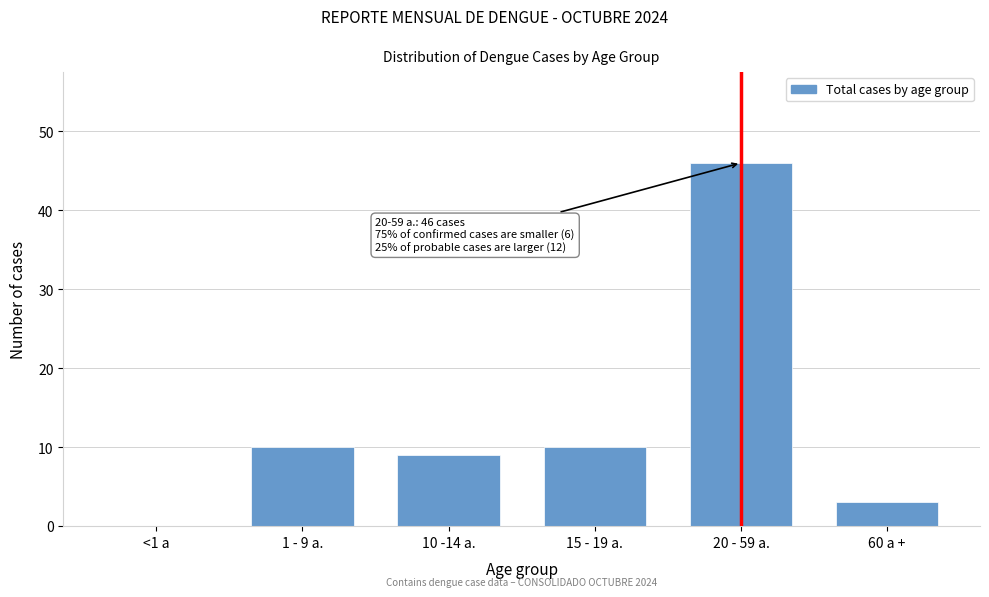

Reading left to right, what are all the values shown in this chart?

<1 a=0	1 - 9 a.=10	10 -14 a.=9	15 - 19 a.=10	20 - 59 a.=46	60 a +=3